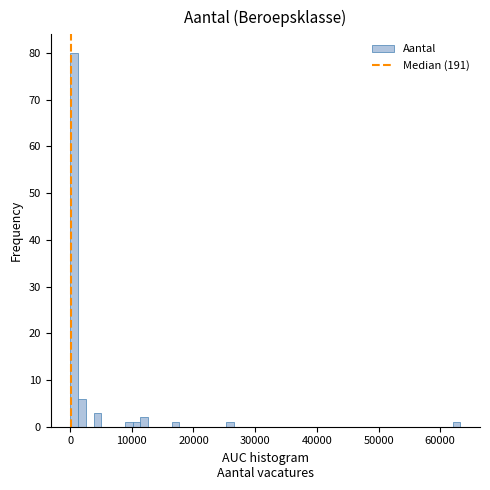

Read against the x-axis, roughly where is the centre of the tallest bar?

1000